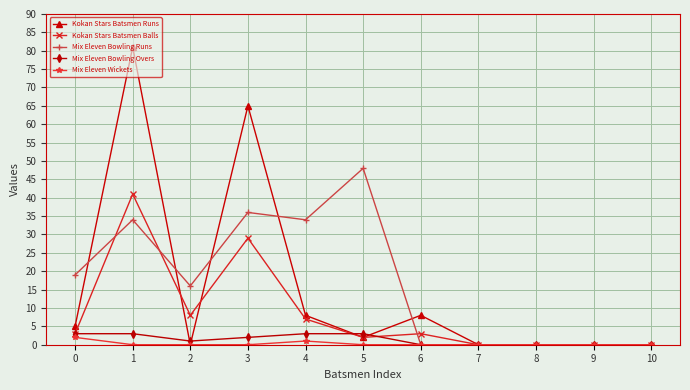

Reading right to left, transcribe all the data shown in this chart.

Kokan Stars Batsmen Runs: 0	0	0	0	8	2	8	65	0	81	5
Kokan Stars Batsmen Balls: 0	0	0	0	3	2	7	29	8	41	3
Mix Eleven Bowling Runs: 0	0	0	0	0	48	34	36	16	34	19
Mix Eleven Bowling Overs: 0	0	0	0	0	3	3	2	1	3	3
Mix Eleven Wickets: 0	0	0	0	0	0	1	0	0	0	2